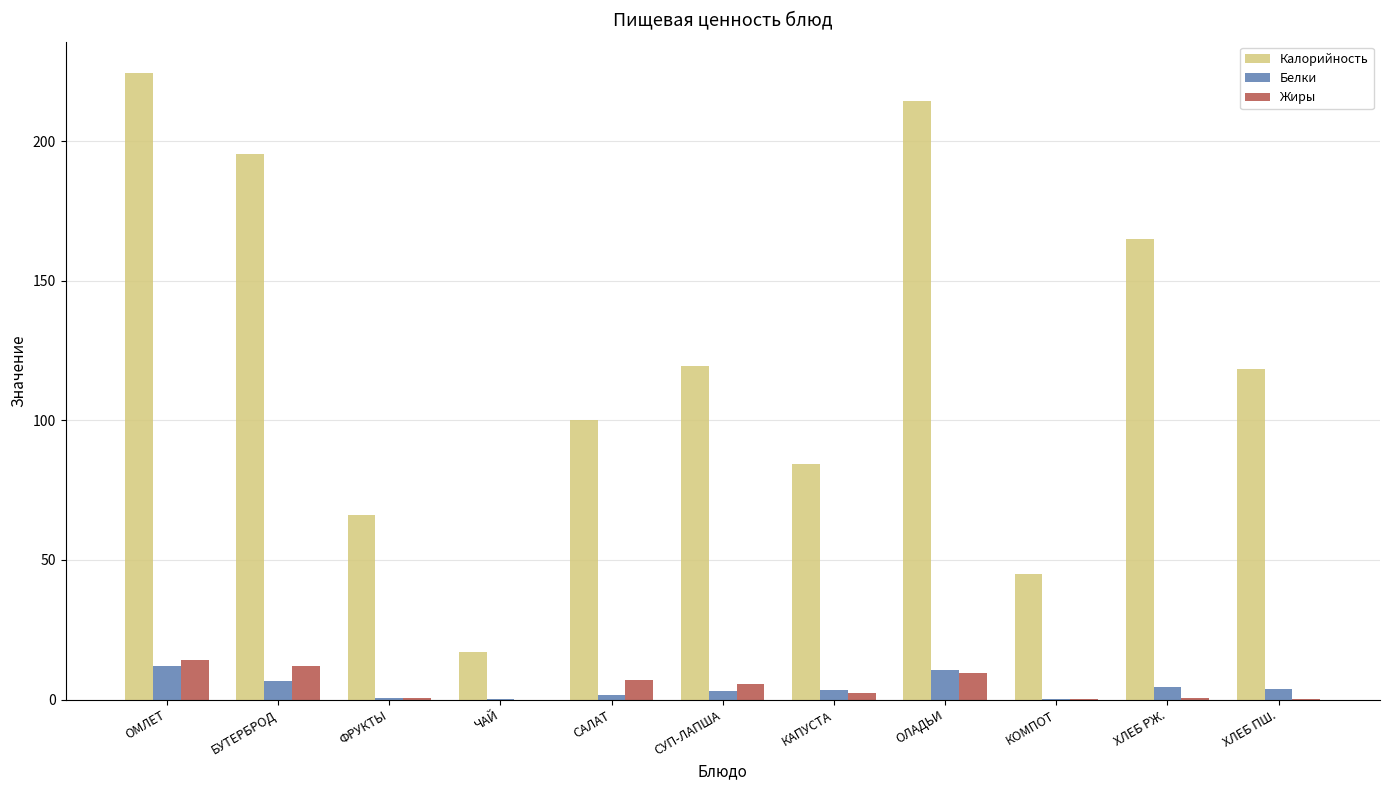

What is the average value of the Жиры series?

4.7